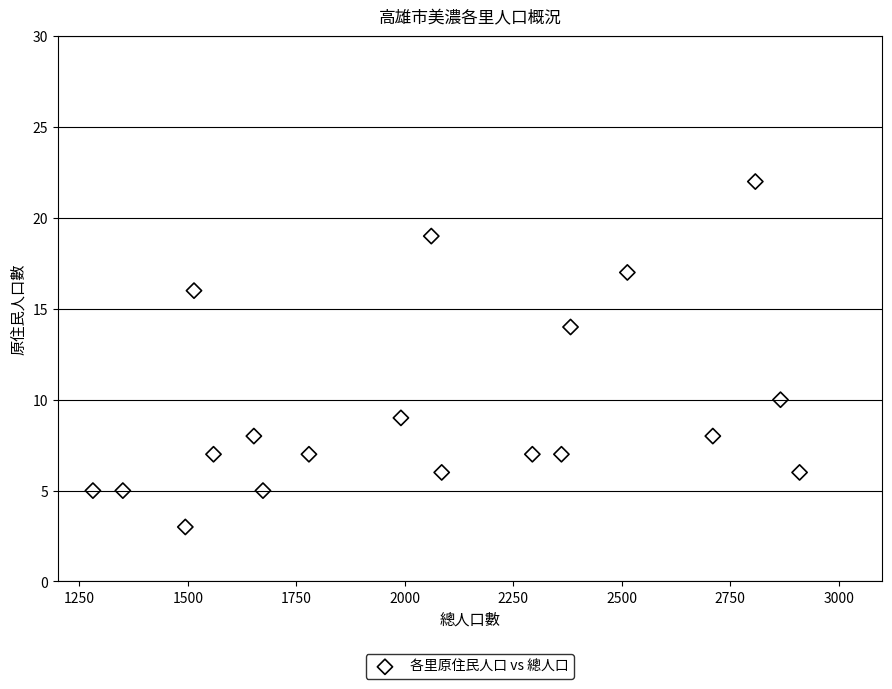

What is the range of X values (max minus min)?

1629